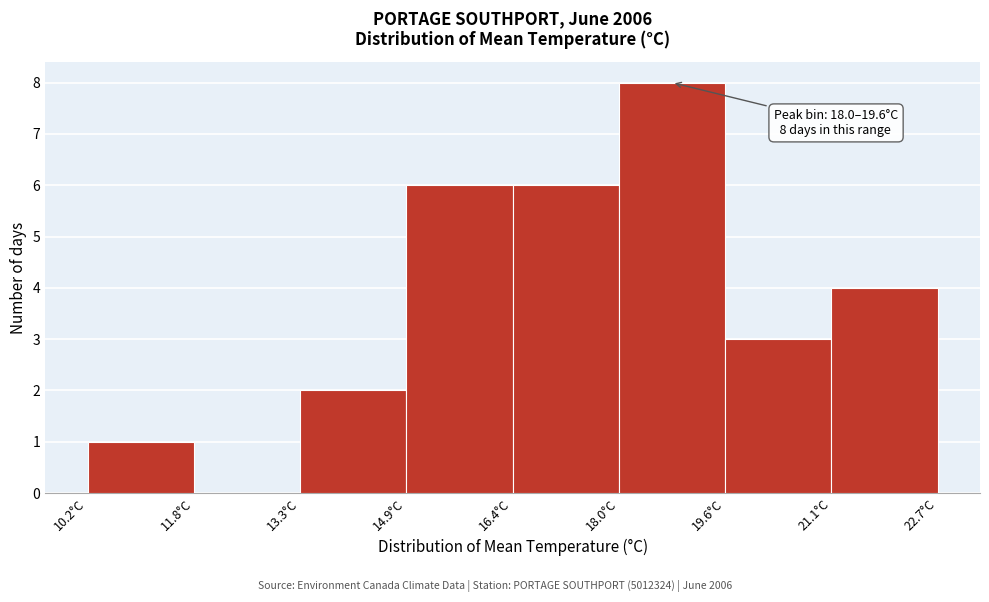

Which range on the x-axis has the tallest bar?

18.0 to 19.6